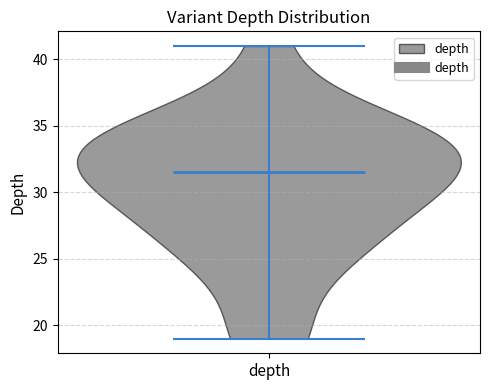

Where does the median line of the violin for depth sit on the y-axis? The values are not printed on the chart, so give them approximately, as read against the axis.

31.5